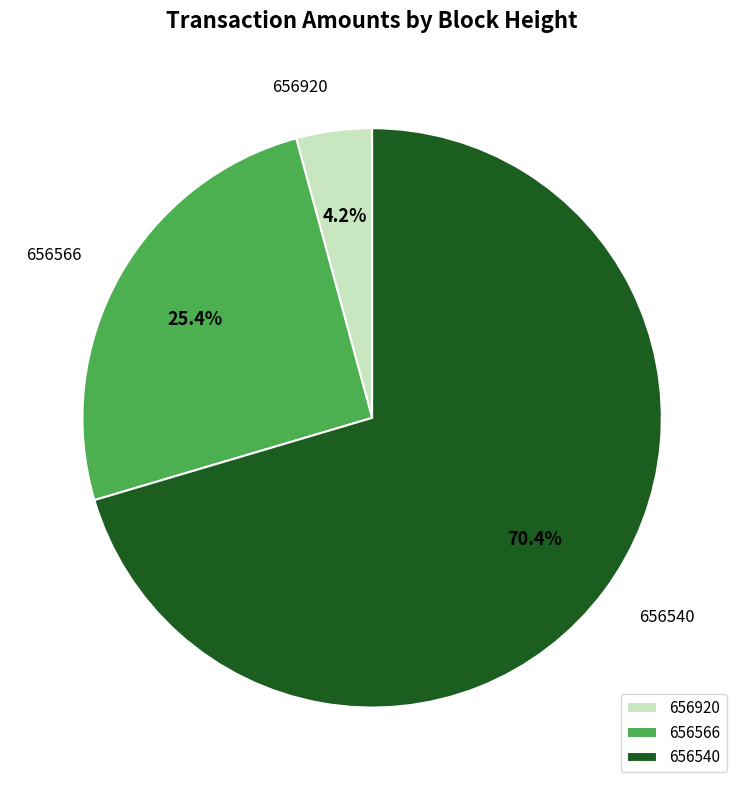

How many segments does this pie chart have?

3